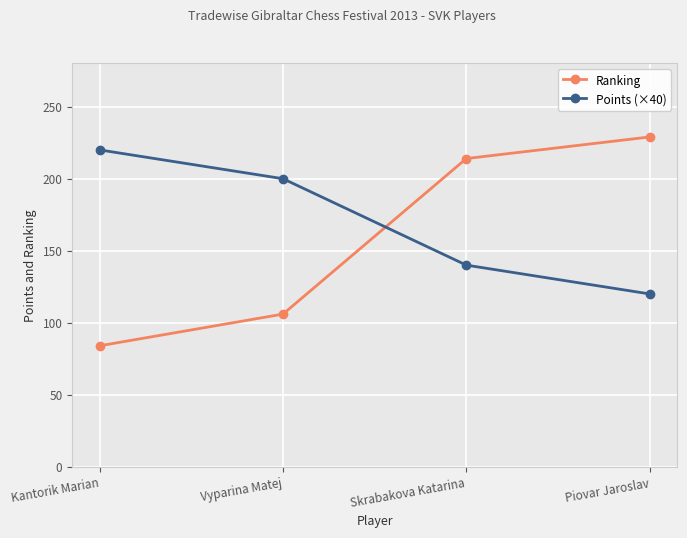

What are all the series names shown in the legend?

Ranking, Points (×40)